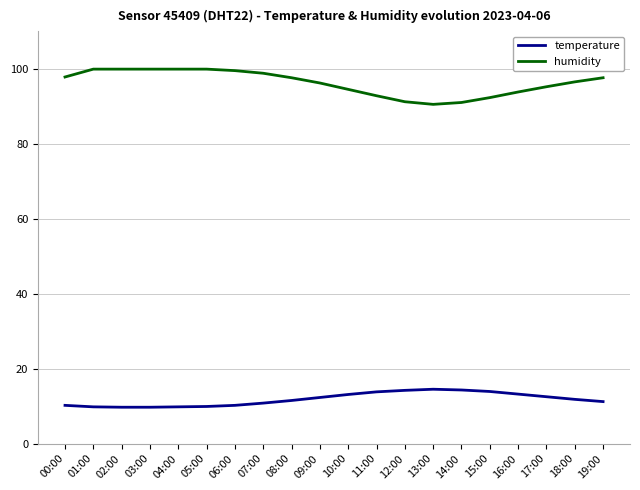

What is the maximum value shown in the chart?

99.9